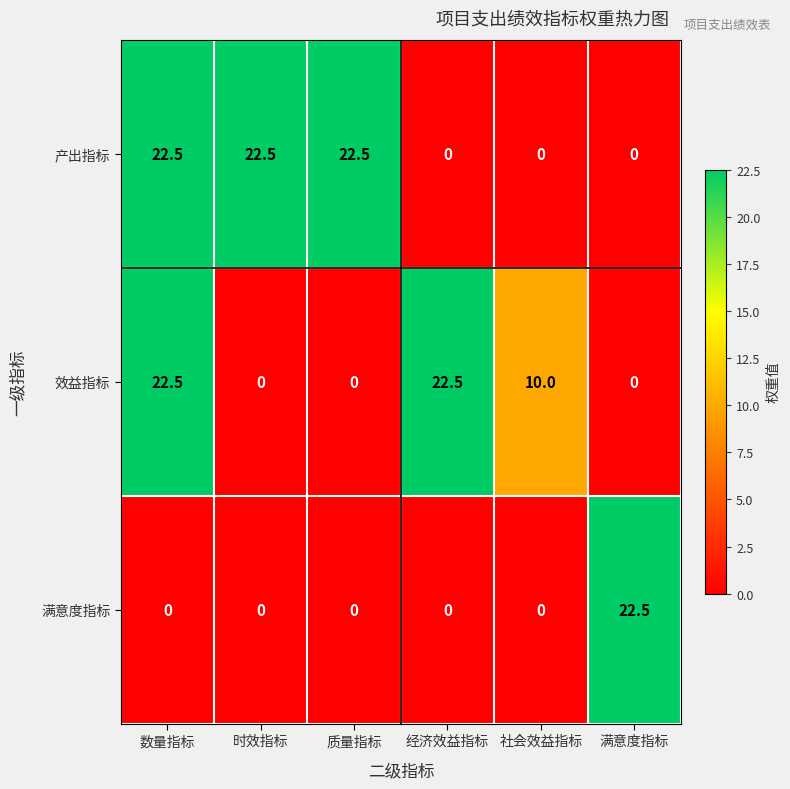

Count the number of categories in the chart.

6